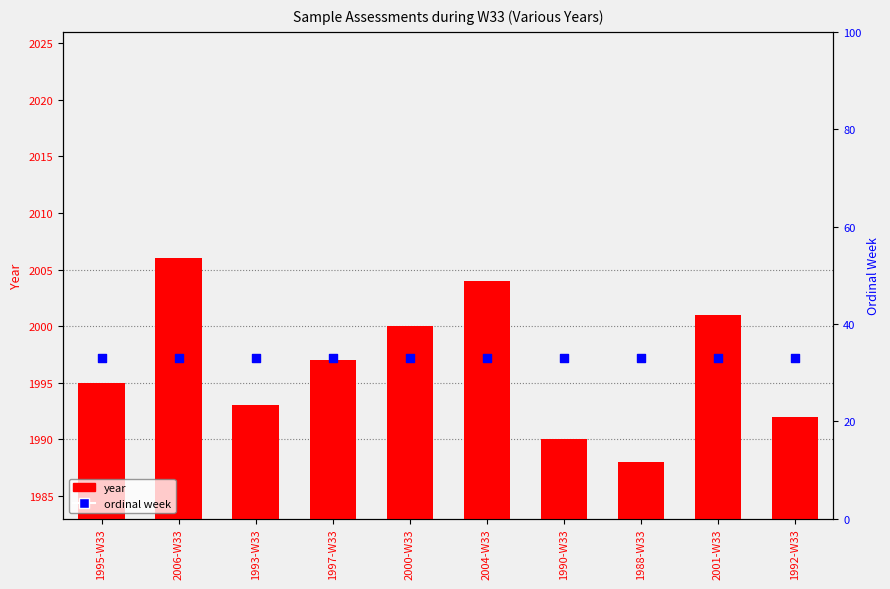

Which series has the largest total across all categories?

year